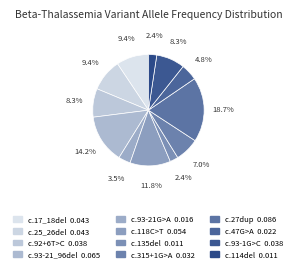

Rank the categories by value from highest to lowest.

NM_000518.5:c.27dup, NM_000518.5:c.93-21_96del, NM_000518.5:c.118C>T, NM_000518.5:c.17_18del, NM_000518.5:c.25_26del, NM_000518.5:c.92+6T>C, NM_000518.5:c.93-1G>C, NM_000518.5:c.315+1G>A, NM_000518.5:c.47G>A, NM_000518.5:c.93-21G>A, NM_000518.5:c.135del, NM_000518.5:c.114del